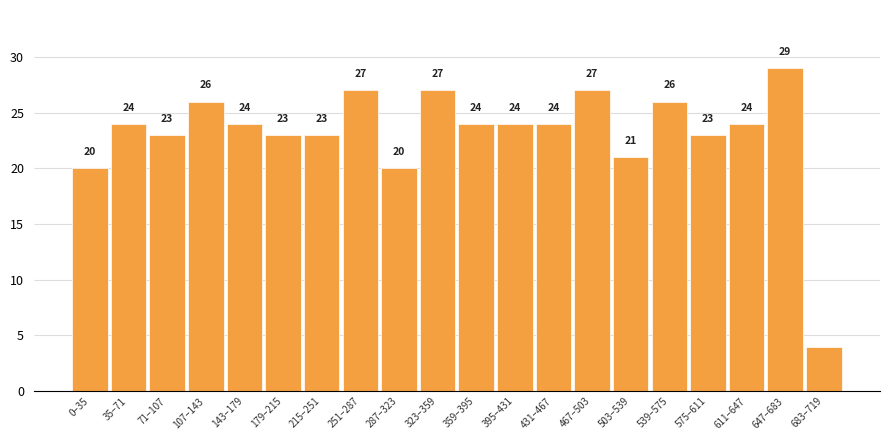

Reading left to right, extract all data points from this chart.

20	24	23	26	24	23	23	27	20	27	24	24	24	27	21	26	23	24	29	4